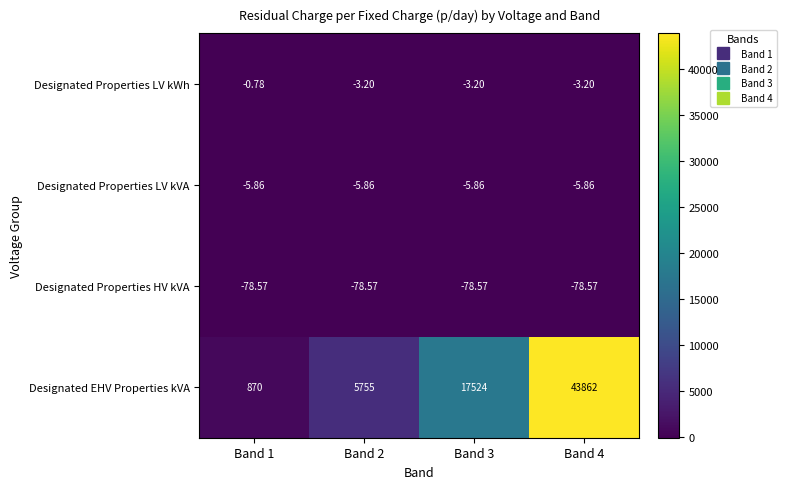

At which category is the sum across all series the highest?

Band 4